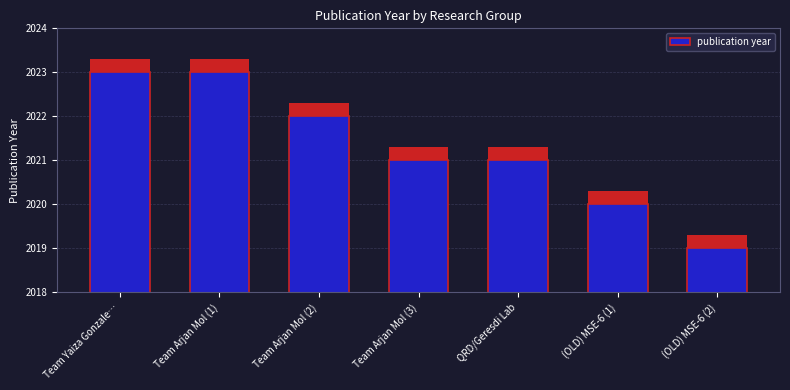

Are the bars grouped side by side (vs. stacked)?

No